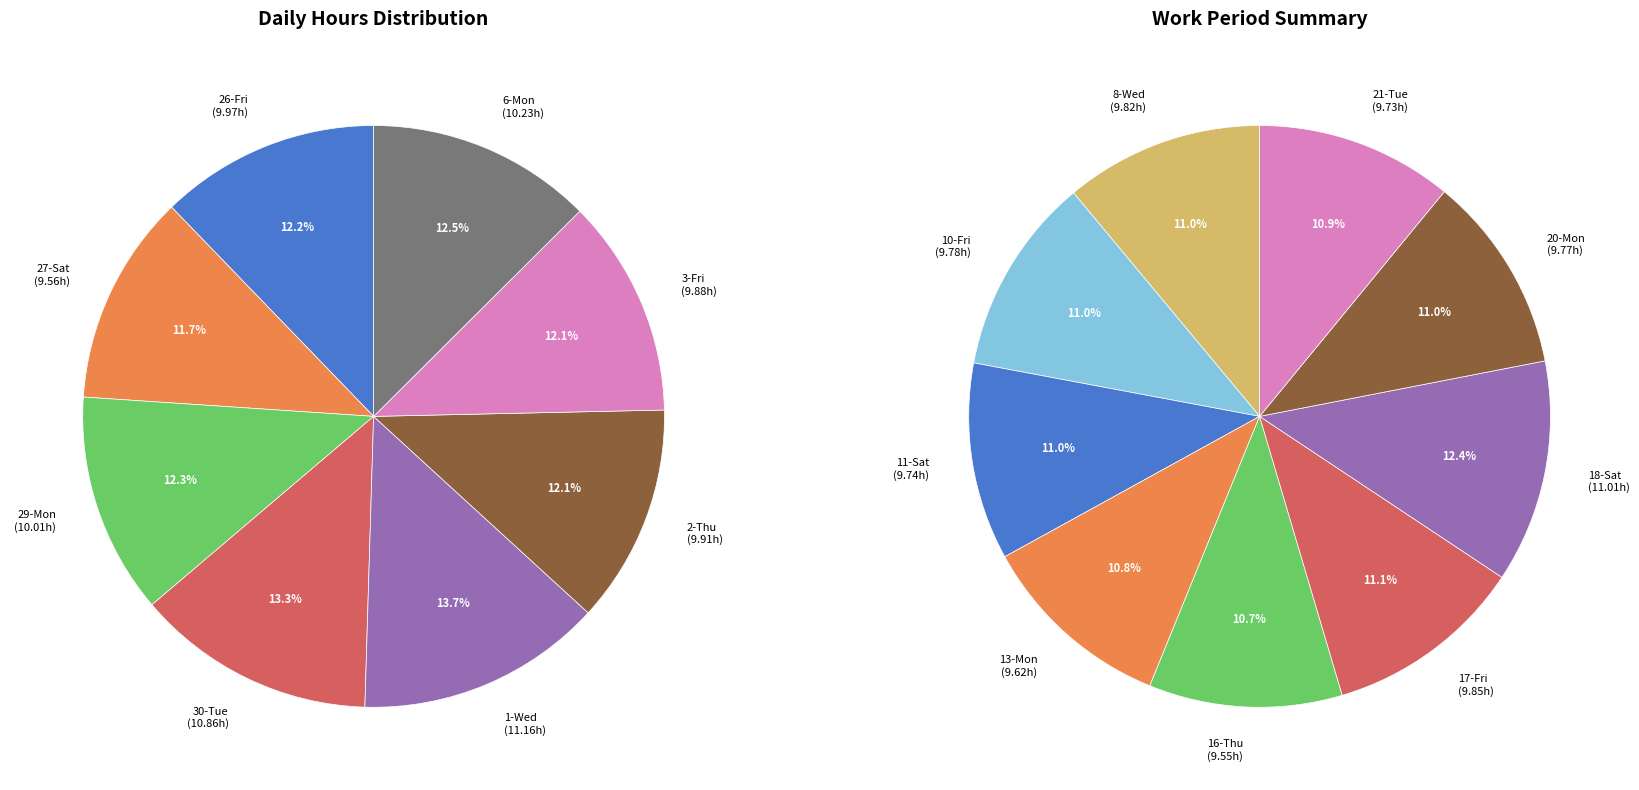

Count the number of slices in the pie.

17